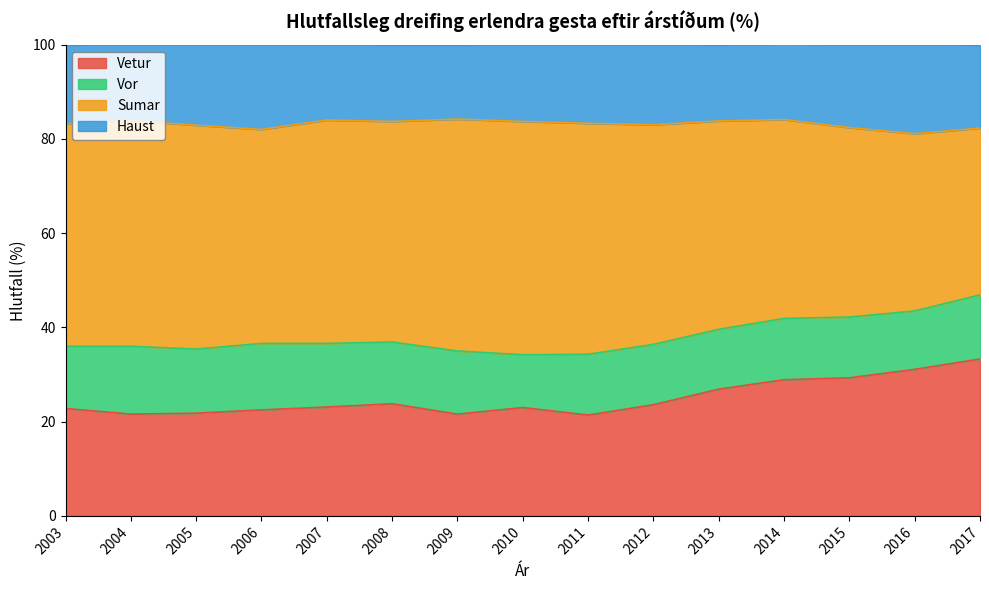

Which series changed the most between 2012 and 2015?

Sumar